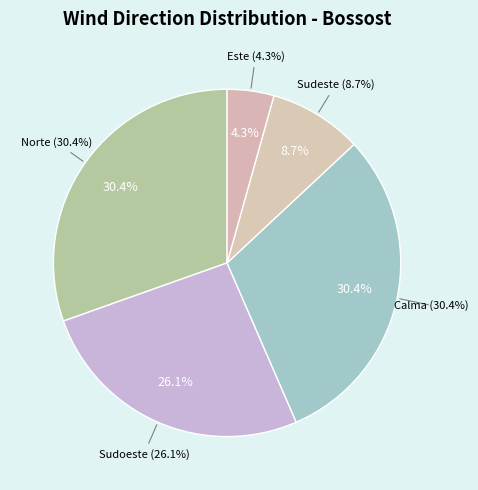

Does Sudoeste account for over 50% of the chart?

No